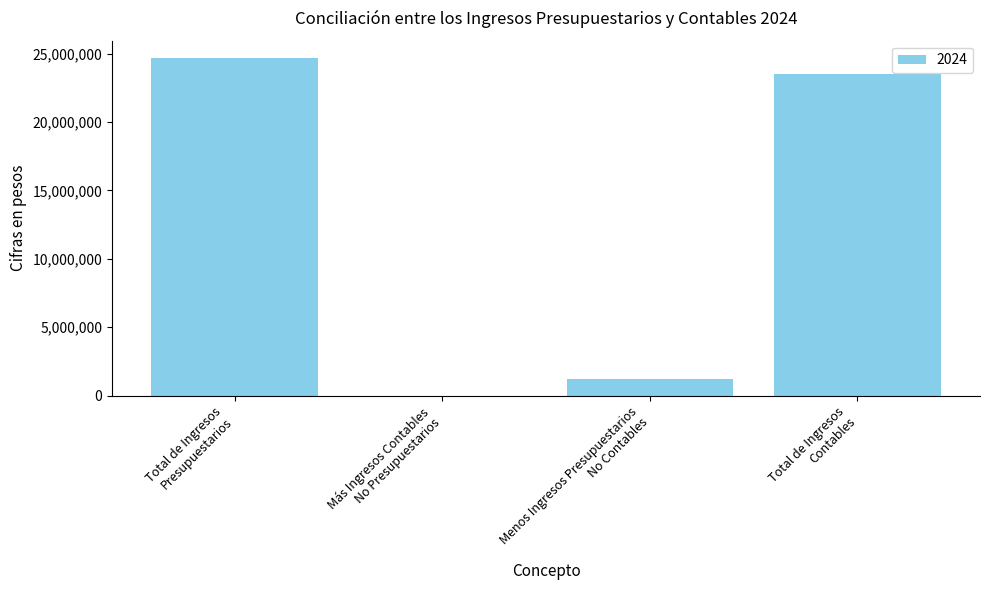

The chart shows a value of 7087684.5 at Total de Ingresos
Contables. True or false?

False